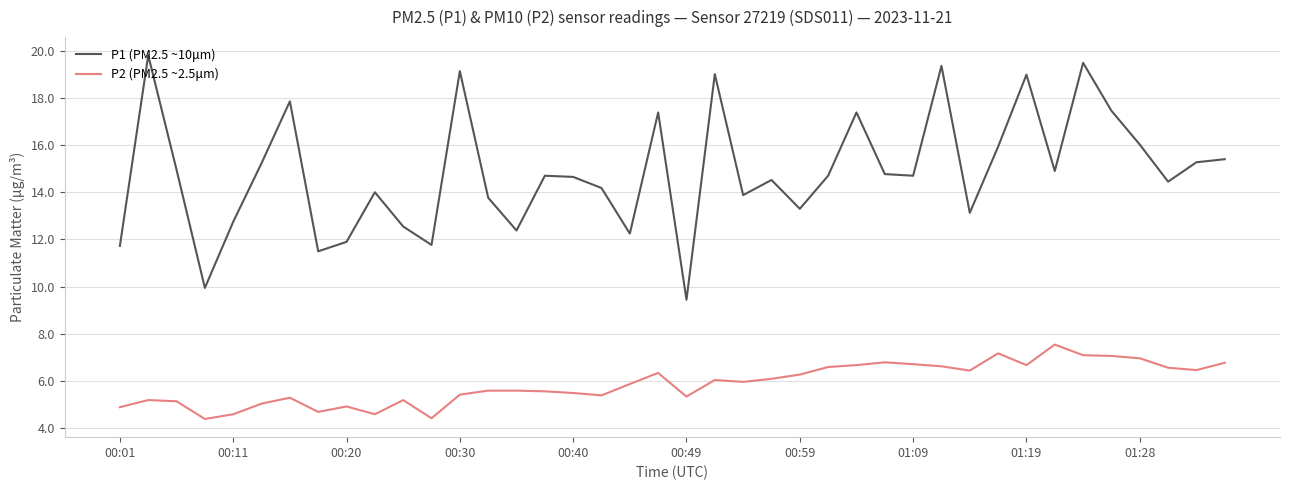

Rank the series by their average value, from lowest to highest.

P2 (PM2.5 ~2.5μm), P1 (PM2.5 ~10μm)